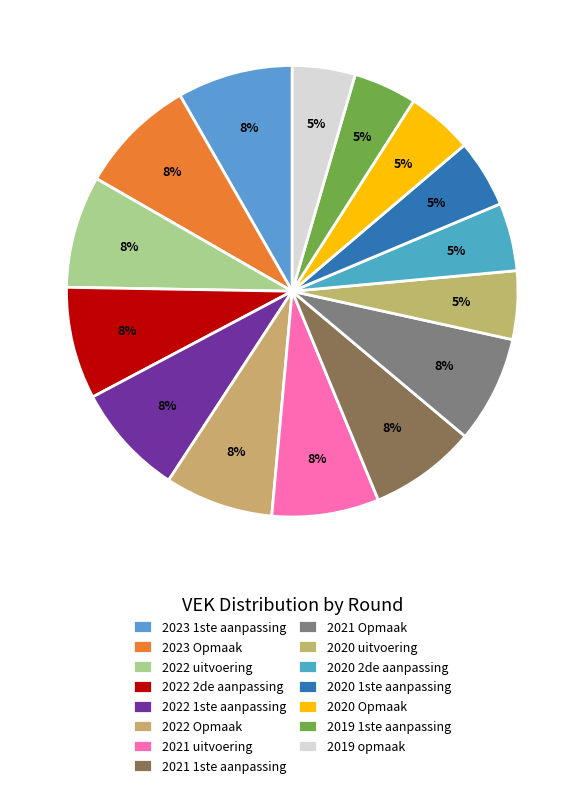

Is there any slice that represents more than half of the pie?

No